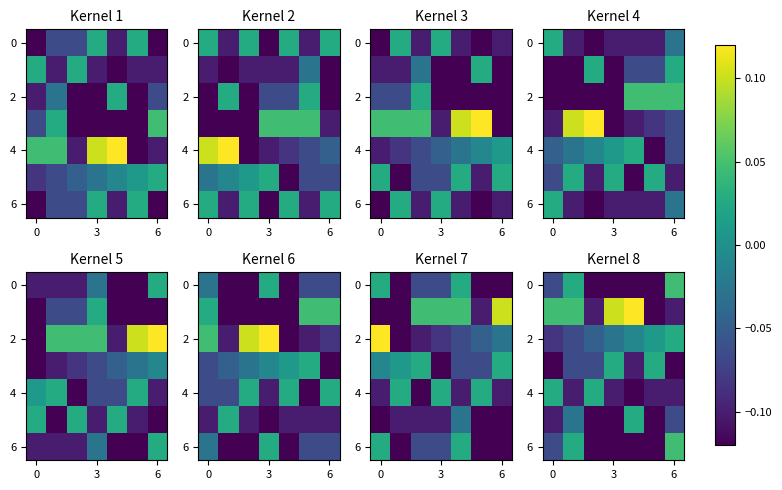

How many 4 values are between 0 and 1?

2